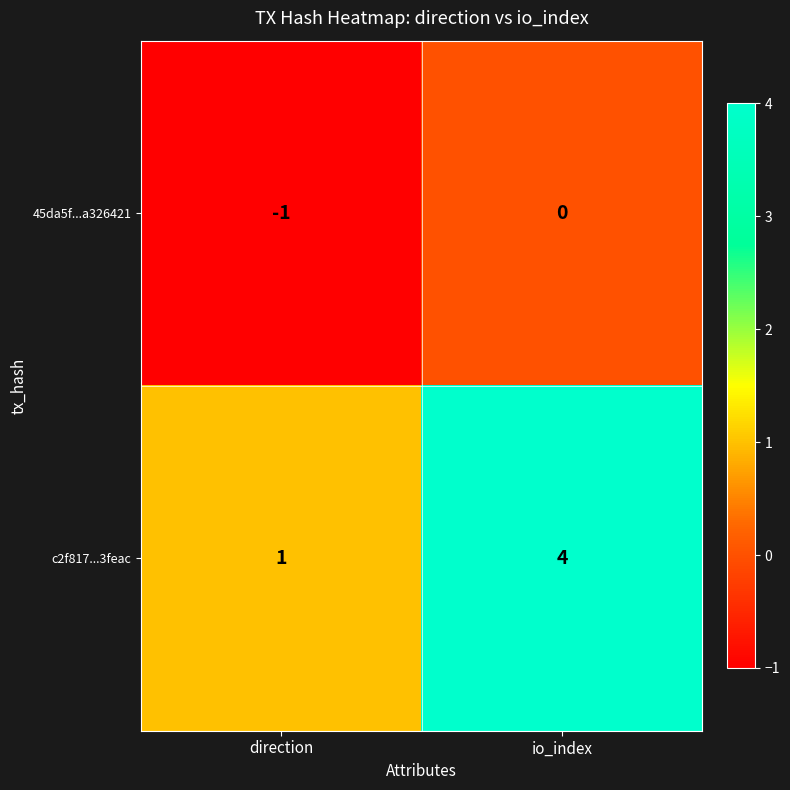

At which label is 45da5f...a326421 closest to 0?

io_index